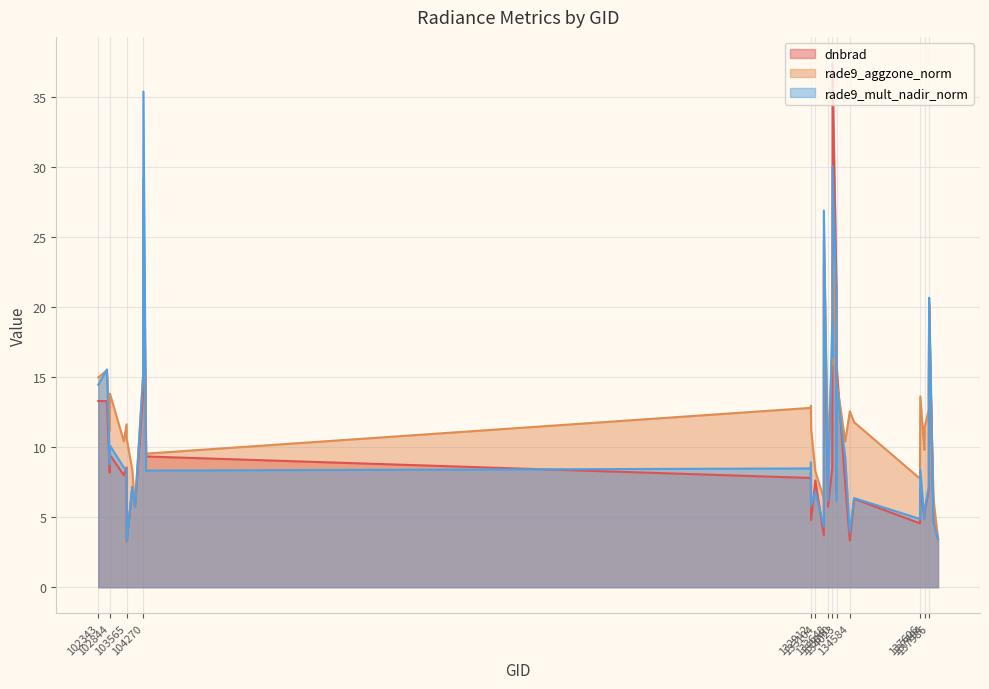

What are all the series names shown in the legend?

dnbrad, rade9_aggzone_norm, rade9_mult_nadir_norm